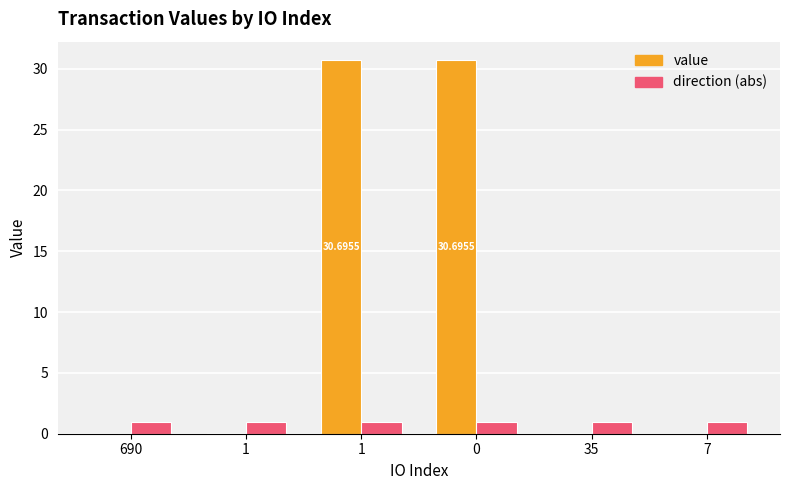

How many groups of bars are there?

6